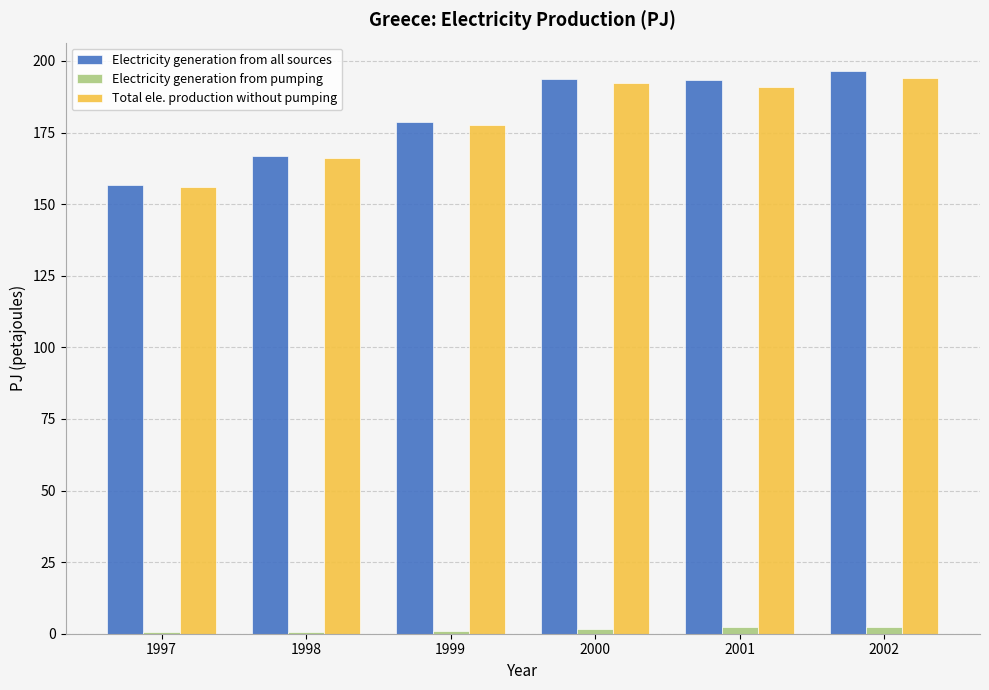

True or false: Total ele. production without pumping has a value of 192.3 at 2000.

True